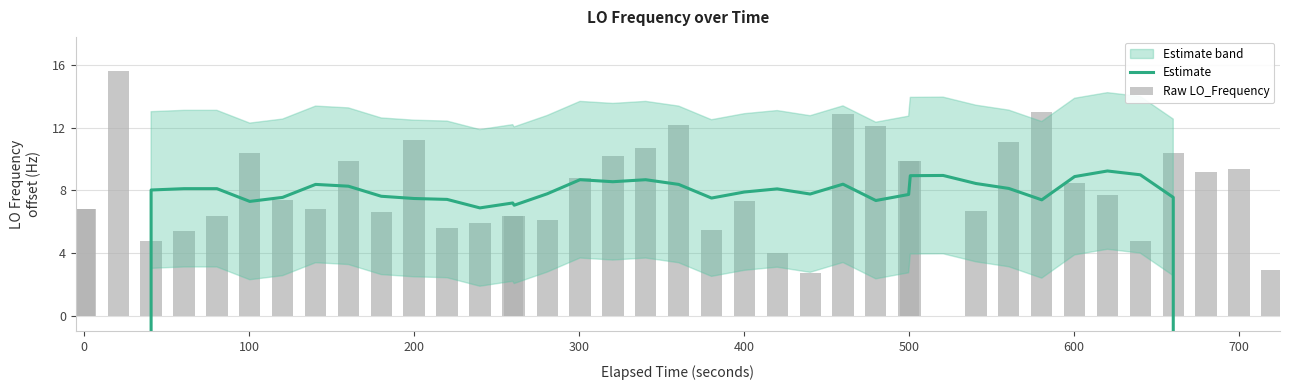

How many values in the Raw LO_Frequency series exceed 7?

21